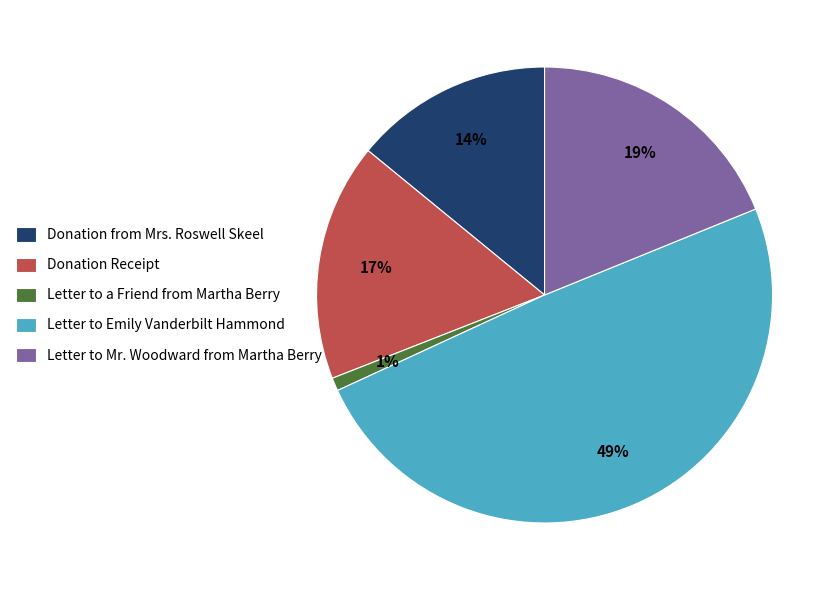

Rank the categories by value from lowest to highest.

Letter to a Friend from Martha Berry, Donation from Mrs. Roswell Skeel, Donation Receipt, Letter to Mr. Woodward from Martha Berry, Letter to Emily Vanderbilt Hammond